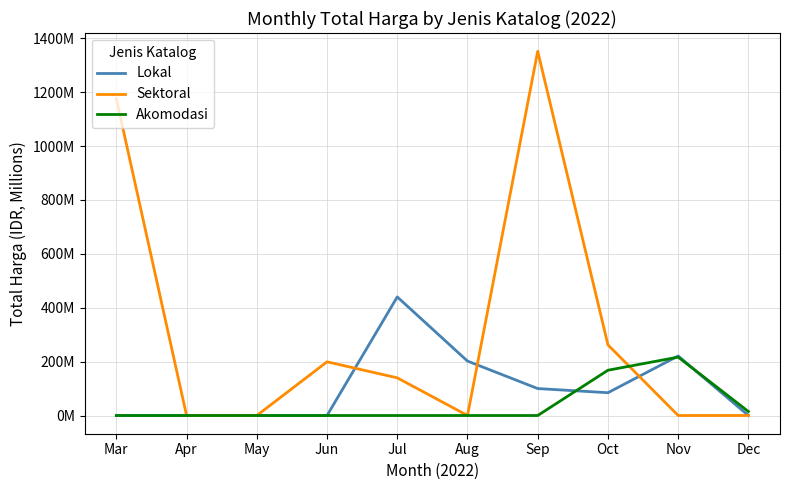

What are all the series names shown in the legend?

Lokal, Sektoral, Akomodasi